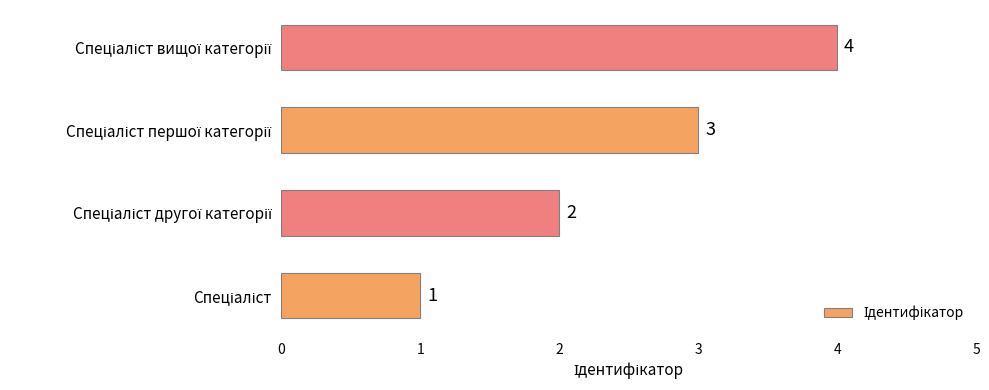

How many values are between 2 and 4?

3